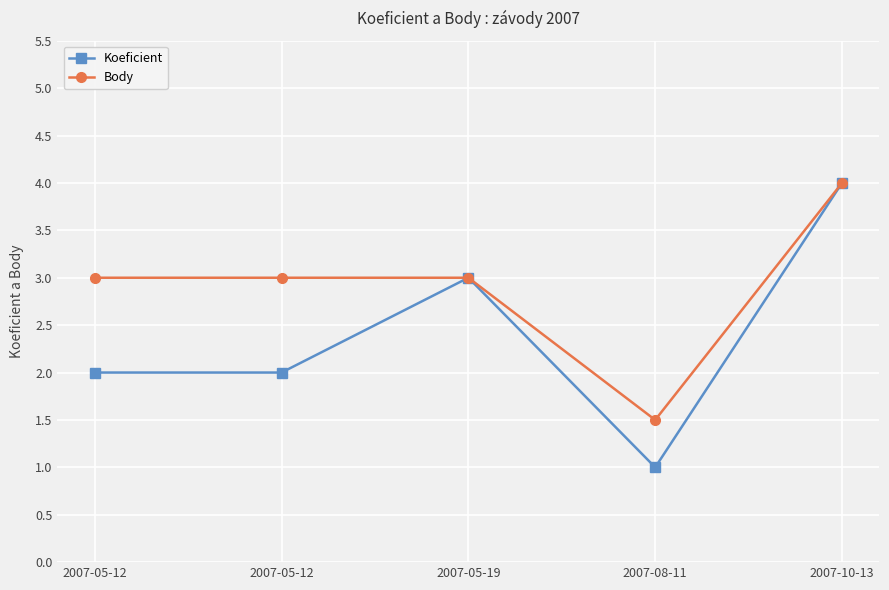

At which label is Koeficient closest to 2?

2007-05-12